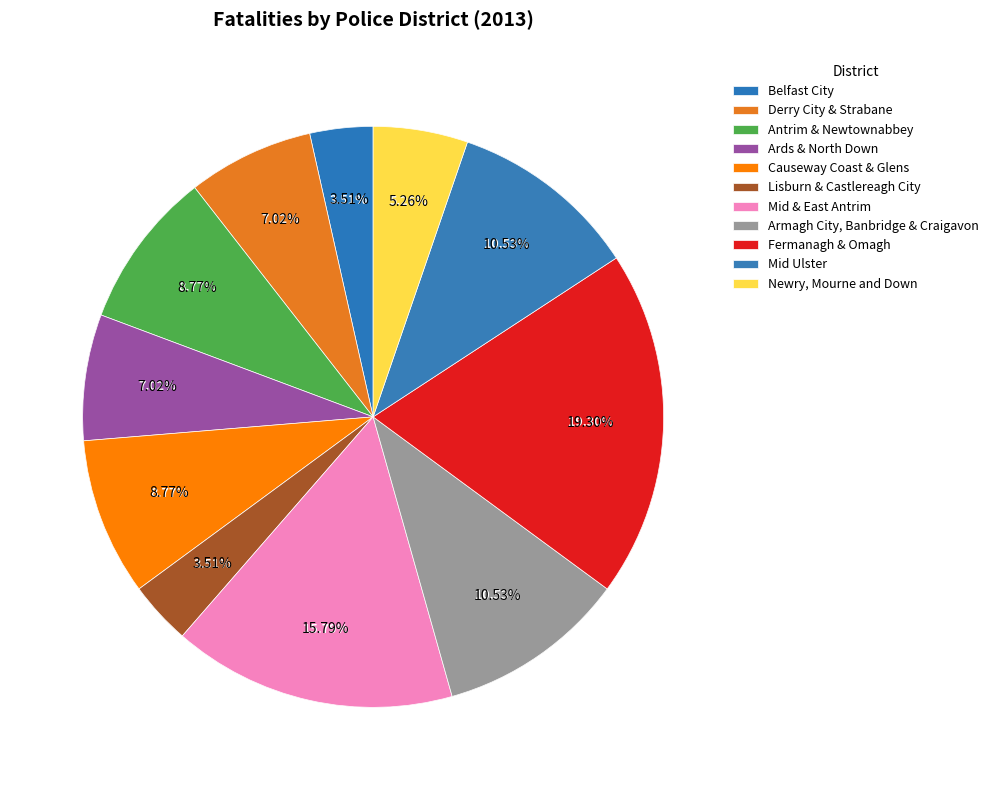

To the nearest percent, what is the average slice percentage?

9%